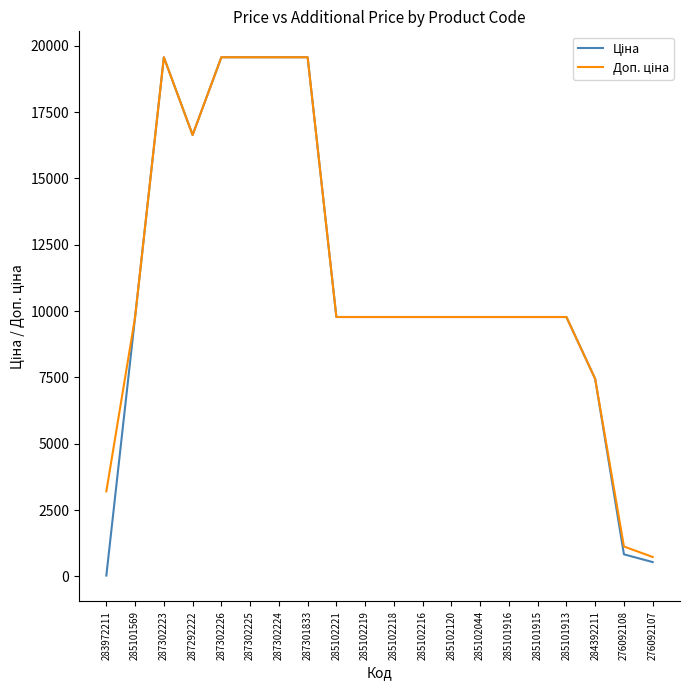

Is this an area chart (filled region under the line)?

No